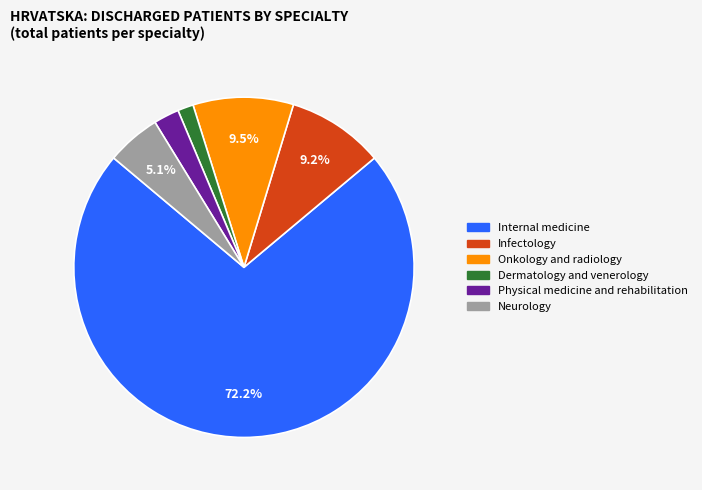

Does any single category account for the majority?

Yes